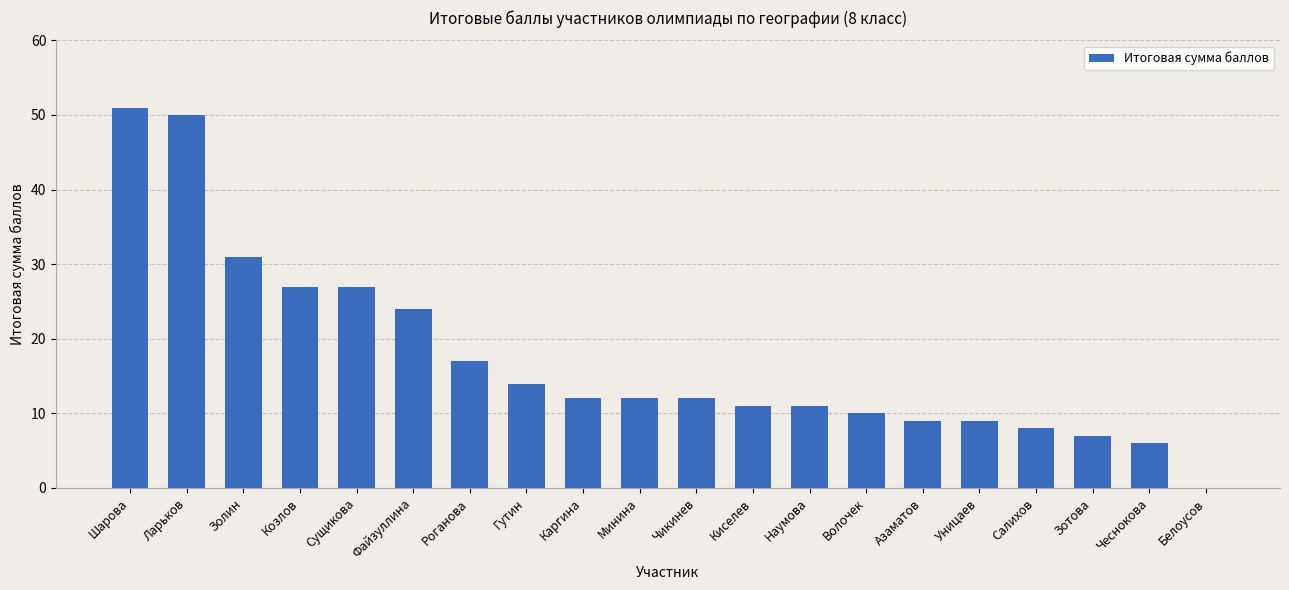

Are the bars grouped side by side (vs. stacked)?

No